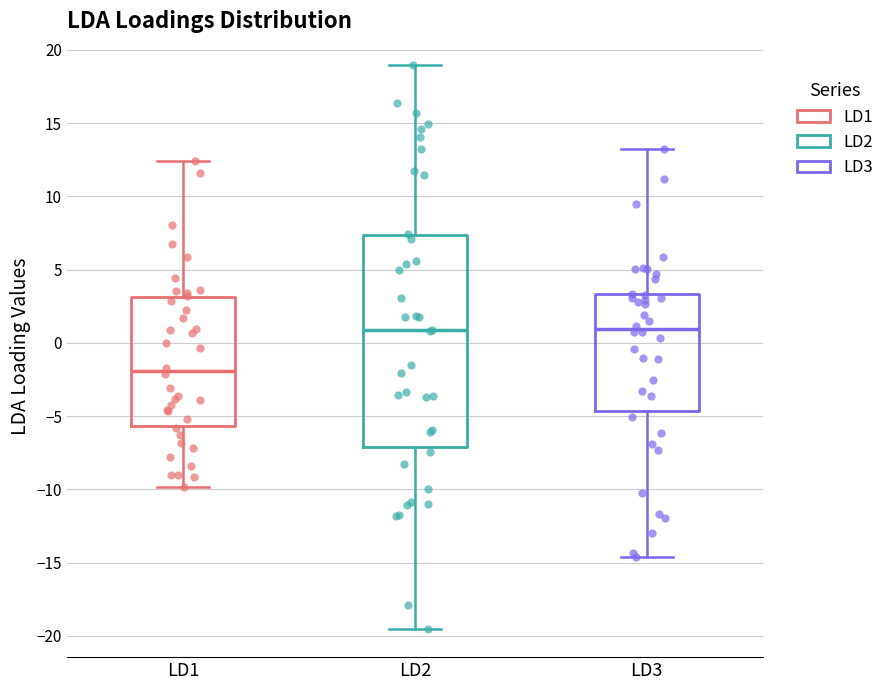

Reading left to right, transcribe this box plot: for each box, give where its median line is, the range the box spans, and where its two whiskers end, as read against the y-axis. The values are not printed on the chart, so give them approximately, as read against the axis.

LD1: median -2.0, box -5.5 to 3.0, whiskers -10.0 to 12.5
LD2: median 1.0, box -7.0 to 7.5, whiskers -19.5 to 19.0
LD3: median 1.0, box -4.5 to 3.5, whiskers -14.5 to 13.0